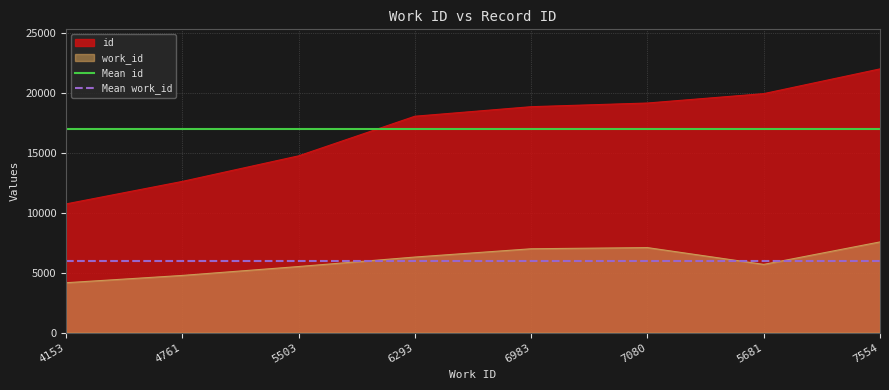

True or false: Mean work_id has a value of 6001.0 at 4761.

True